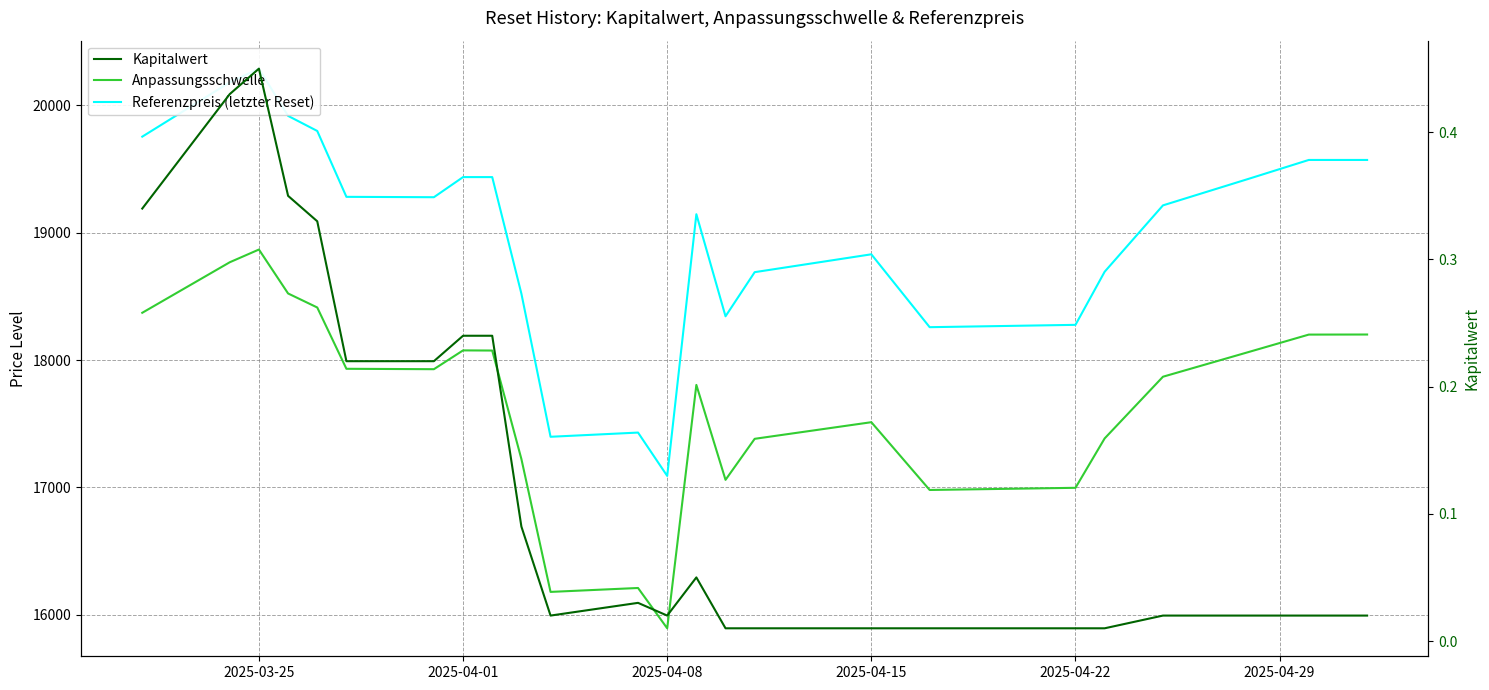

What are all the series names shown in the legend?

Anpassungsschwelle, Referenzpreis (letzter Reset), Kapitalwert